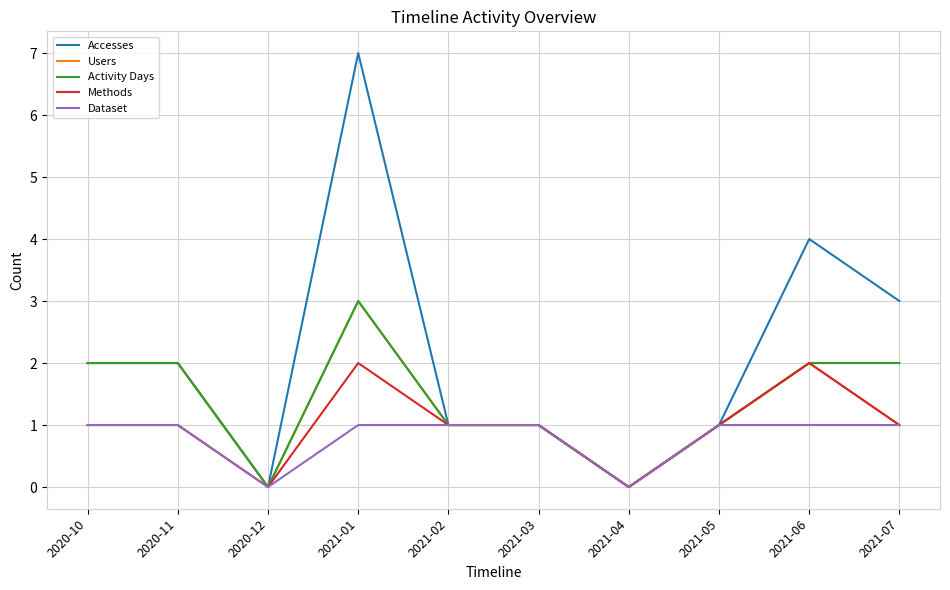

What is the maximum value for Activity Days?

3